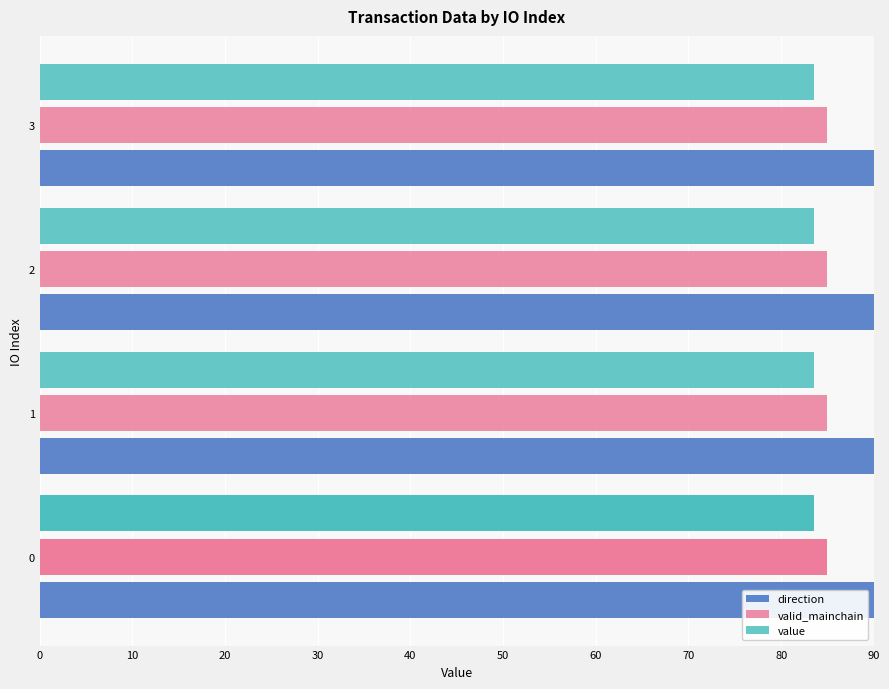

Rank the series at 70 from highest to lowest value.

direction, valid_mainchain, value